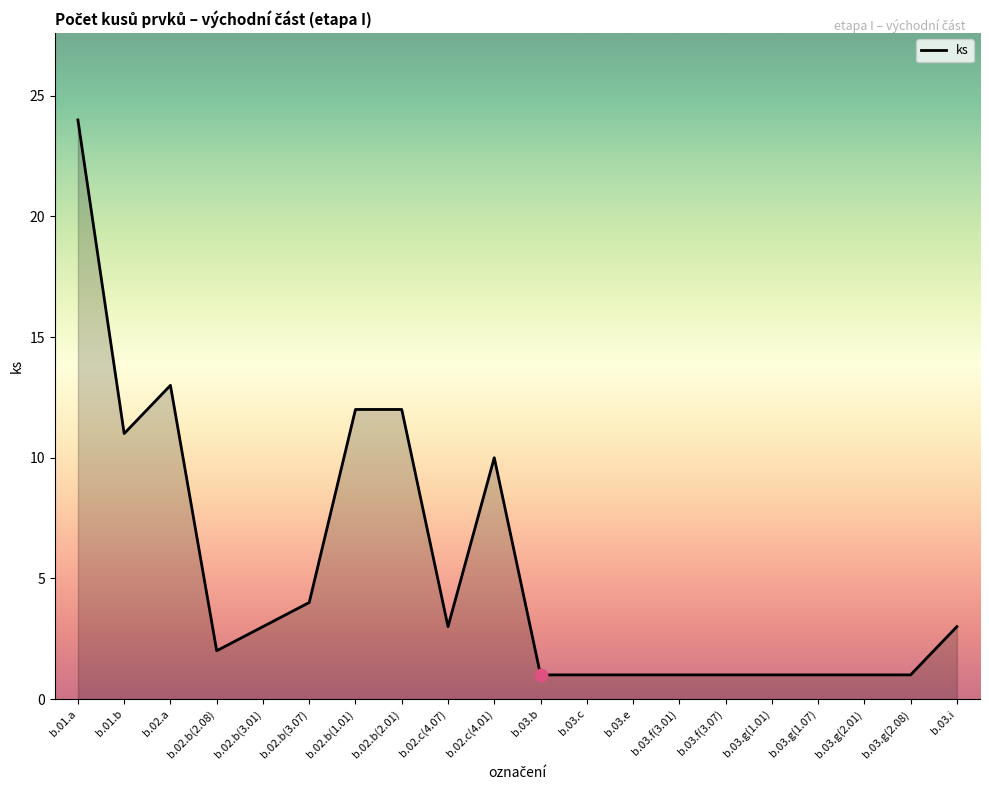

What is the change in value from b.02.c(4.07) to b.03.f(3.01)?

-2